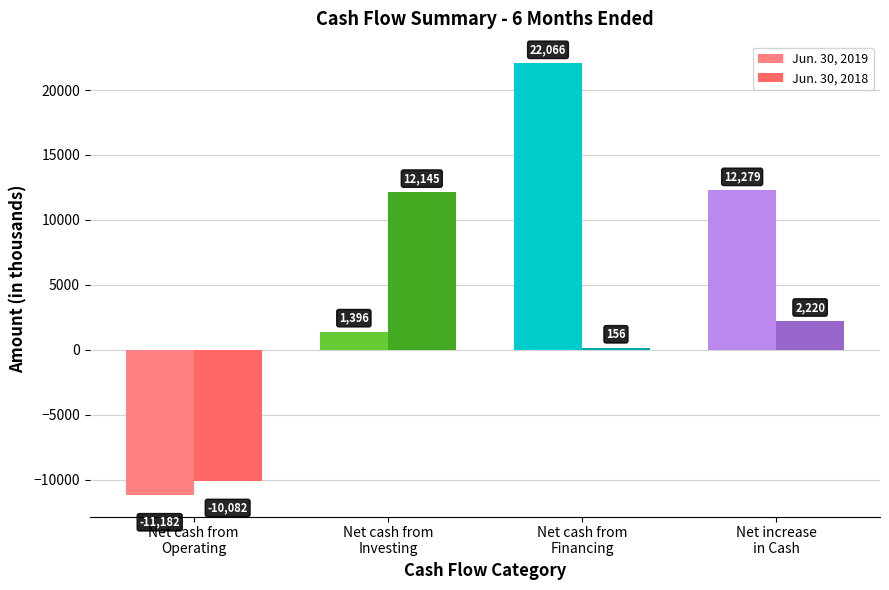

What is the difference between the maximum and minimum values in the Jun. 30, 2018 series?

22227